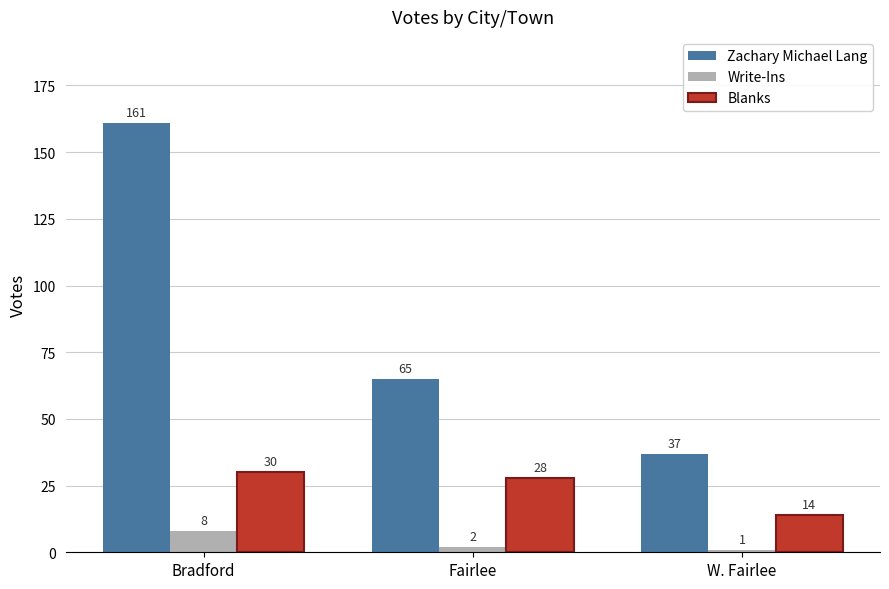

Where is Zachary Michael Lang nearest to the value 99?

Fairlee